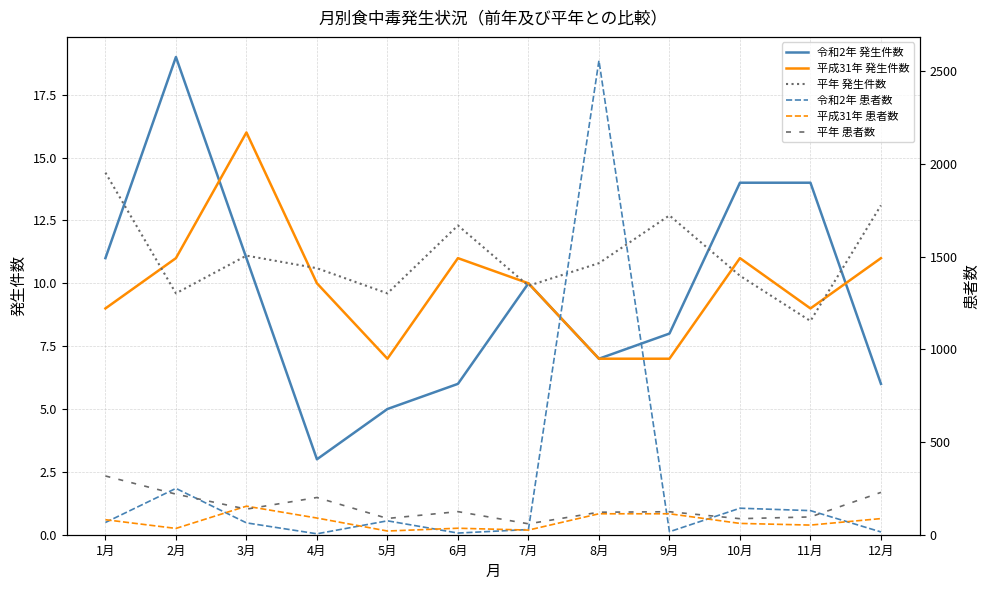

At which label does 令和2年 患者数 first exceed 66?

2月